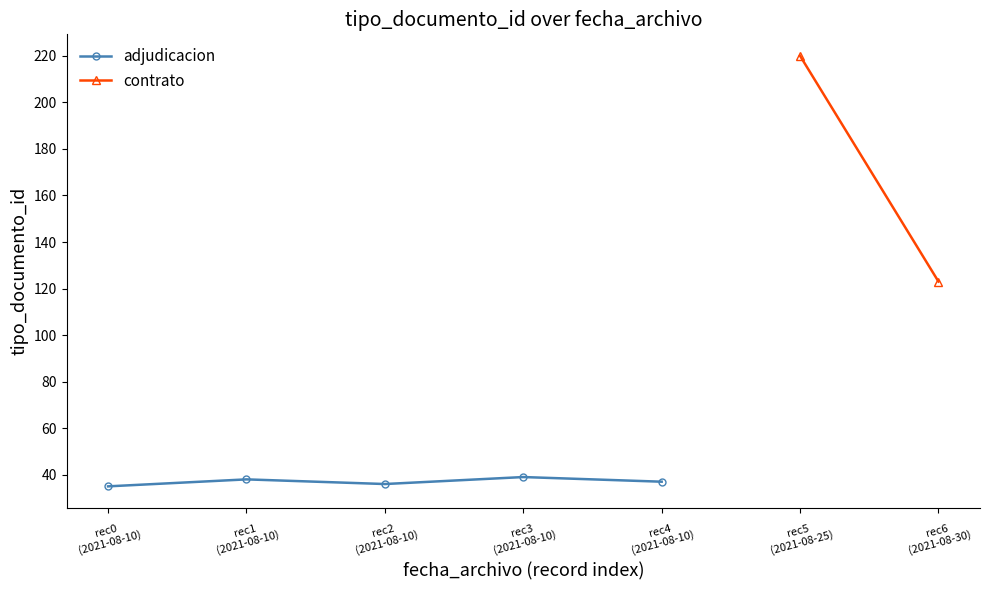

What is the minimum value shown in the chart?

35